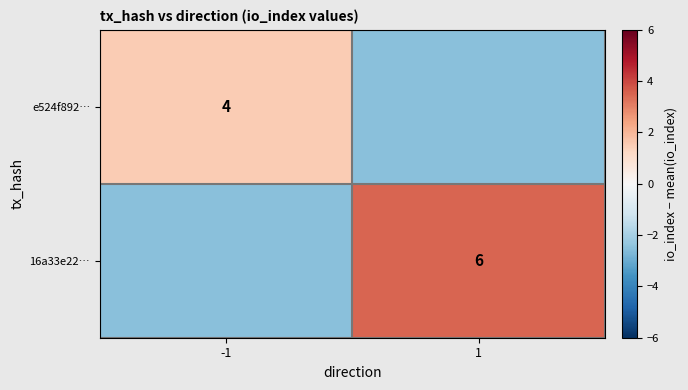

Is it true that e524f892… equals 1.8 at -1?

False